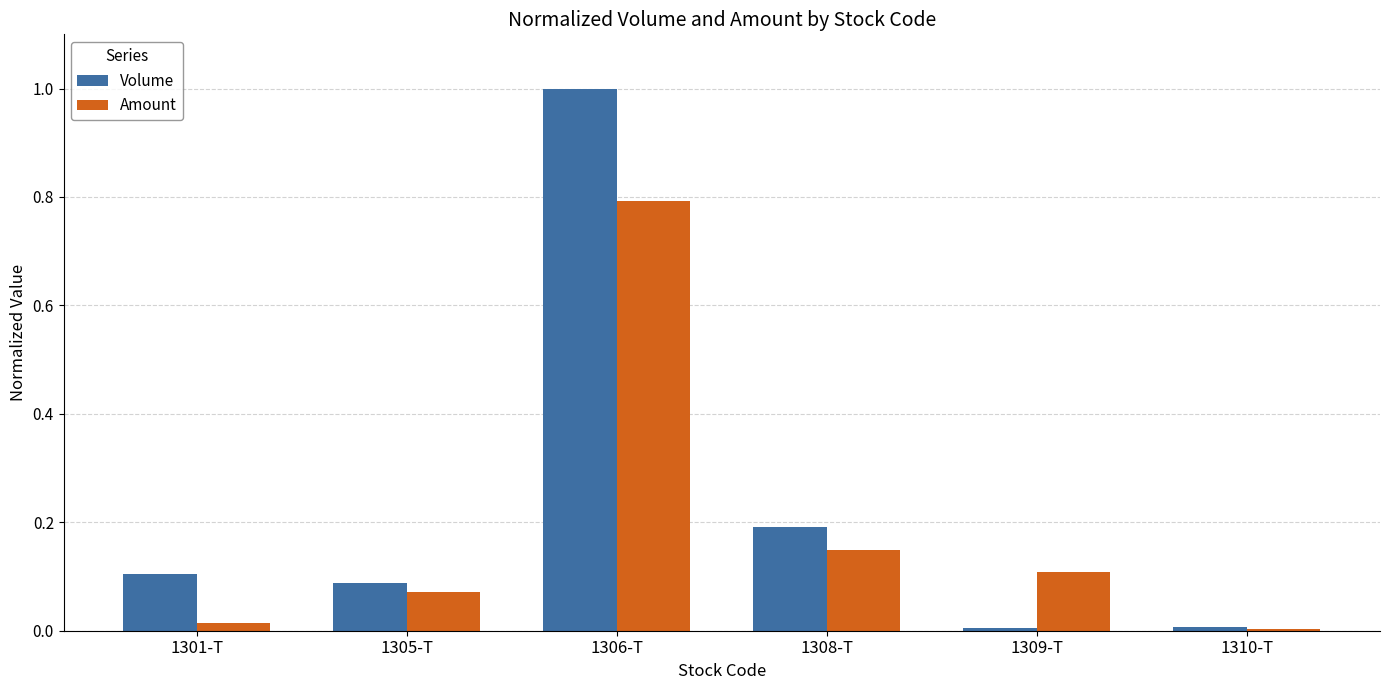

The value of Volume at 1301-T is 0.2. True or false?

False